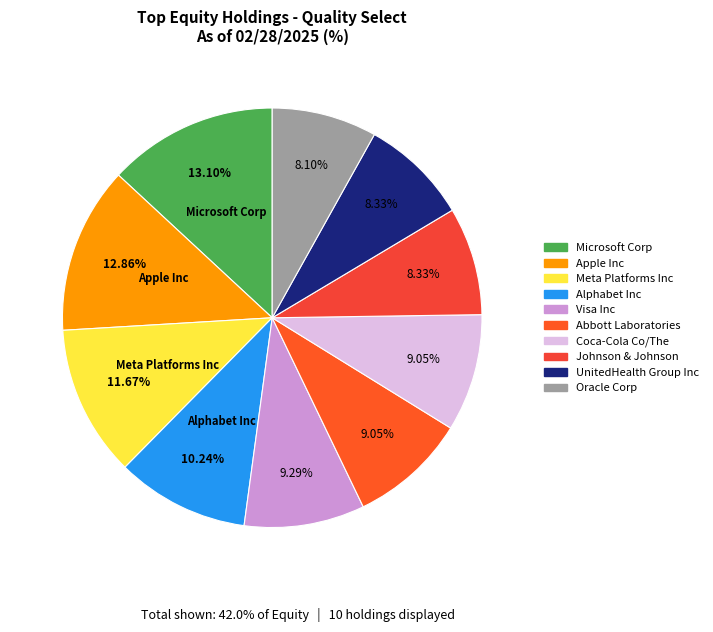

Is the sum of Johnson & Johnson and Coca-Cola Co/The greater than half?

No